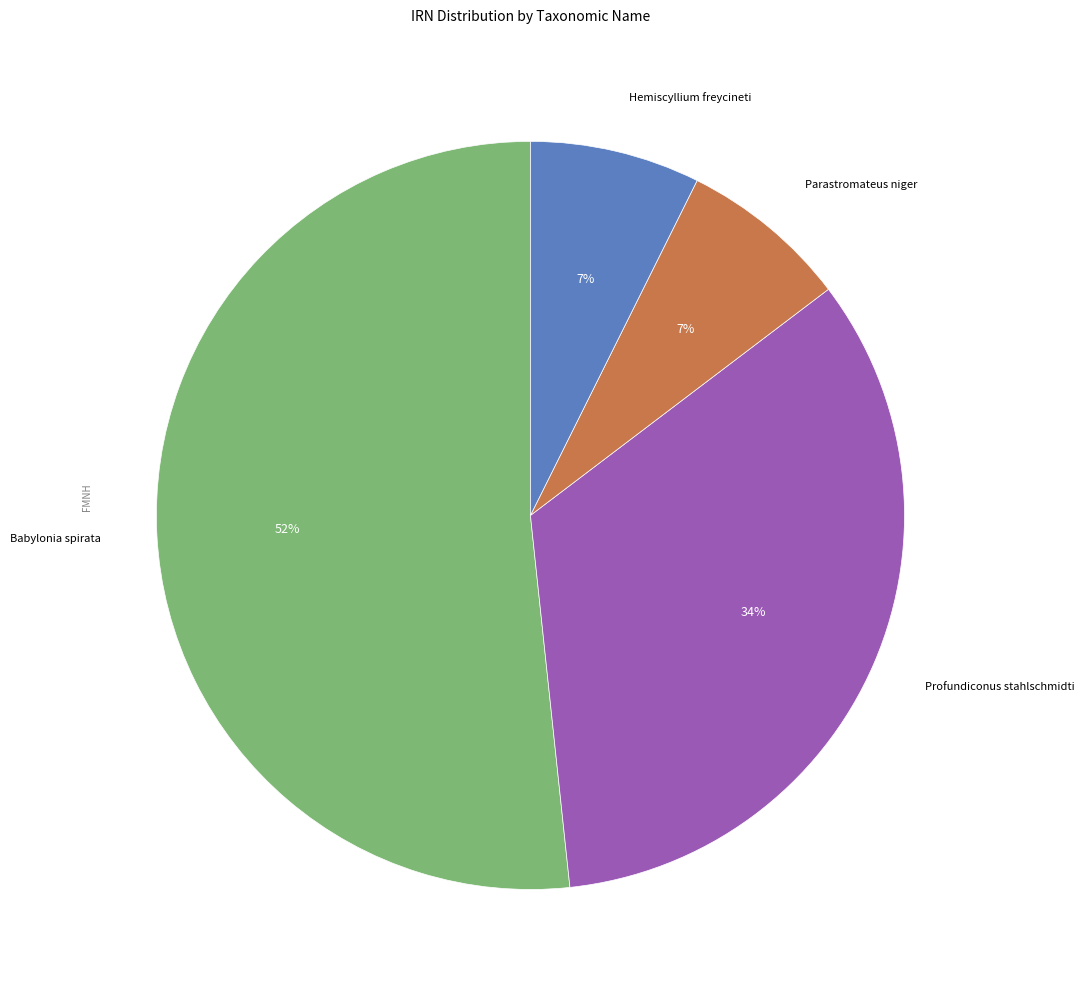

To the nearest percent, what is the average slice percentage?

25%